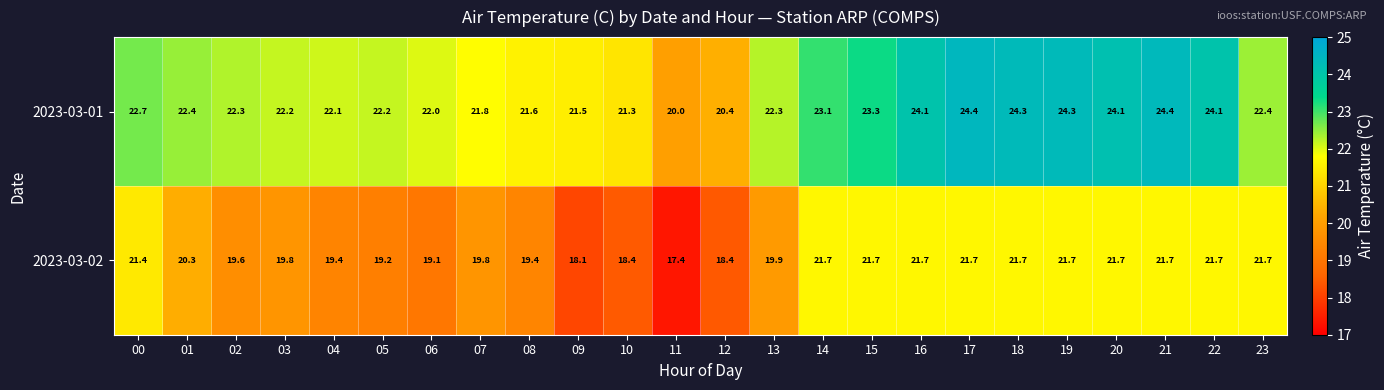

Which series has the largest total across all categories?

2023-03-01